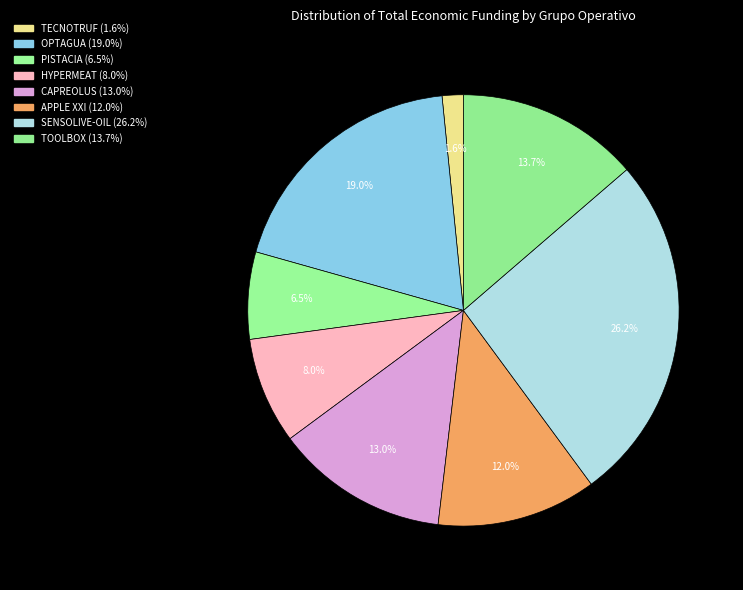

The CAPREOLUS slice represents 13% of the pie. True or false?

True